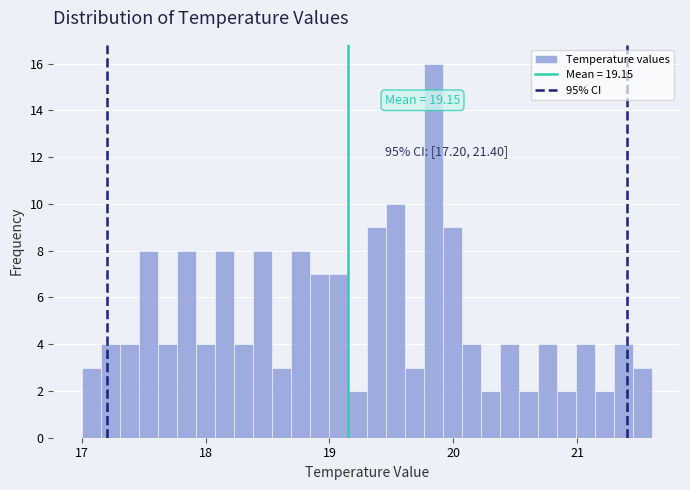

Around what value on the x-axis is the tallest bar? Give the approximate position of its centre, as read against the axis.

19.8